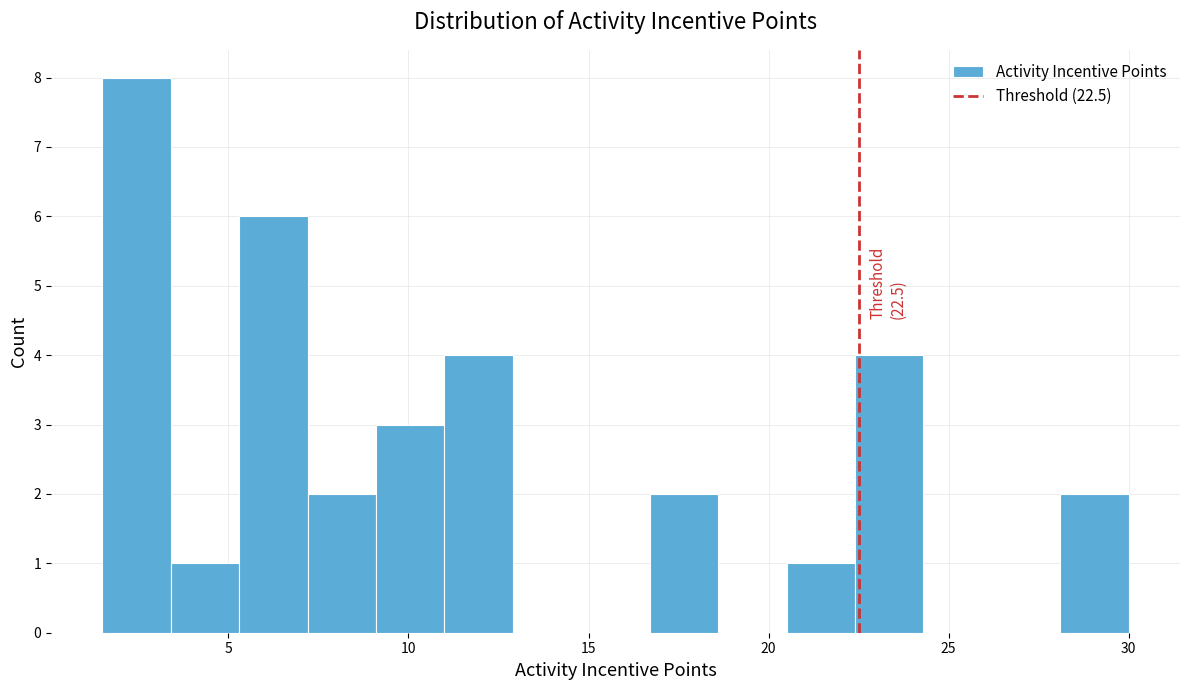

Read against the x-axis, roughly where is the centre of the tallest bar?

2.5